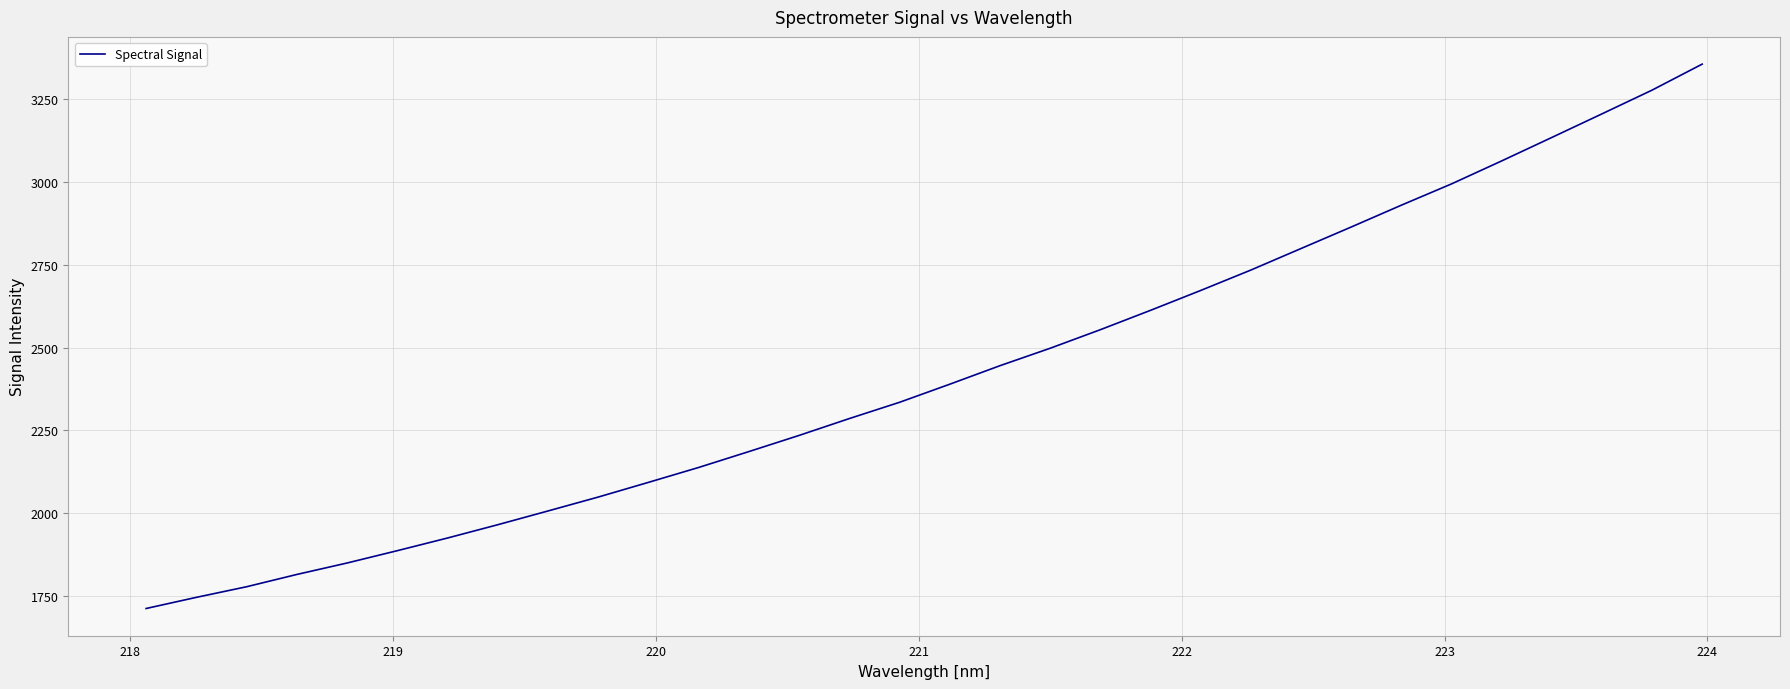

What is the maximum value shown in the chart?

3355.9